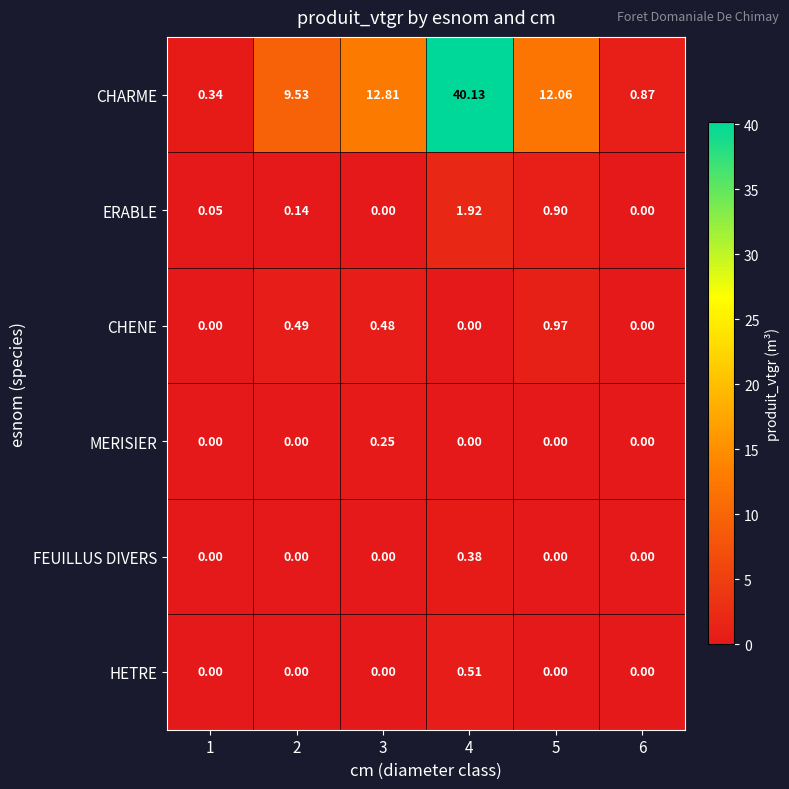

Which series changed the most between 5 and 6?

CHARME